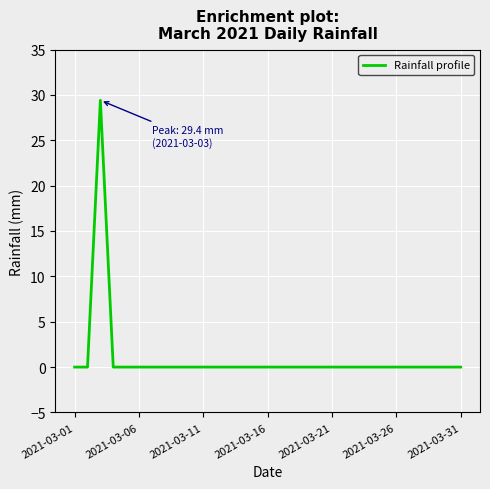

What is the maximum value shown in the chart?

29.4